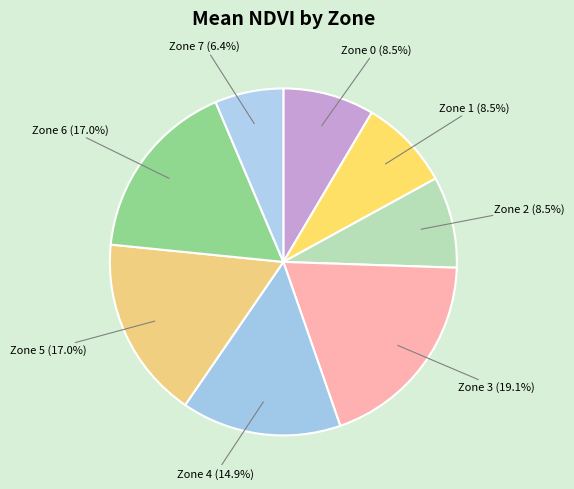

Does any single category account for the majority?

No